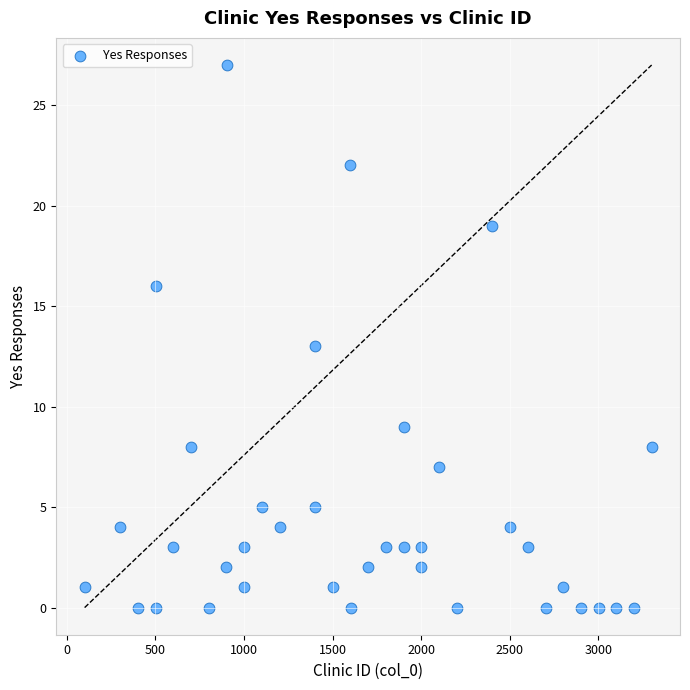

What is the range of Y values (max minus min)?

27